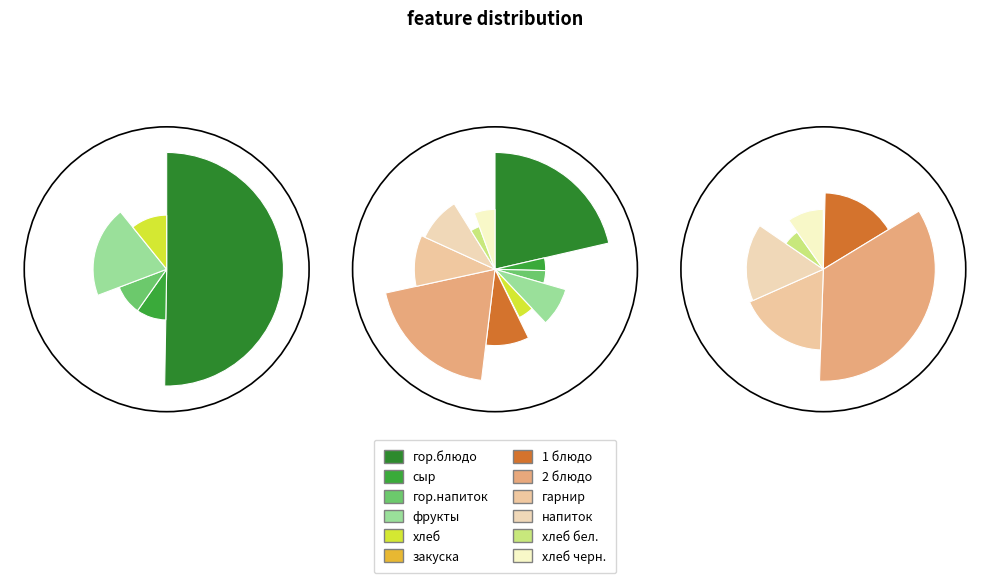

Is it true that сыр is 1% of the pie?

False